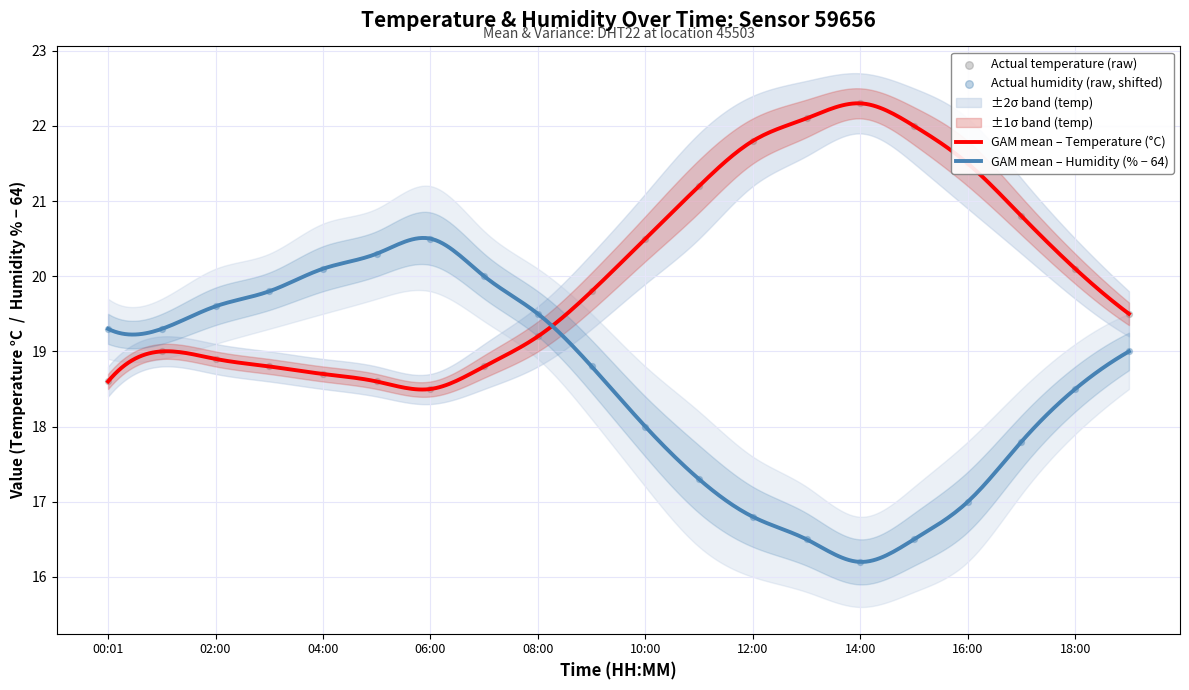

Which series has the largest total across all categories?

temperature